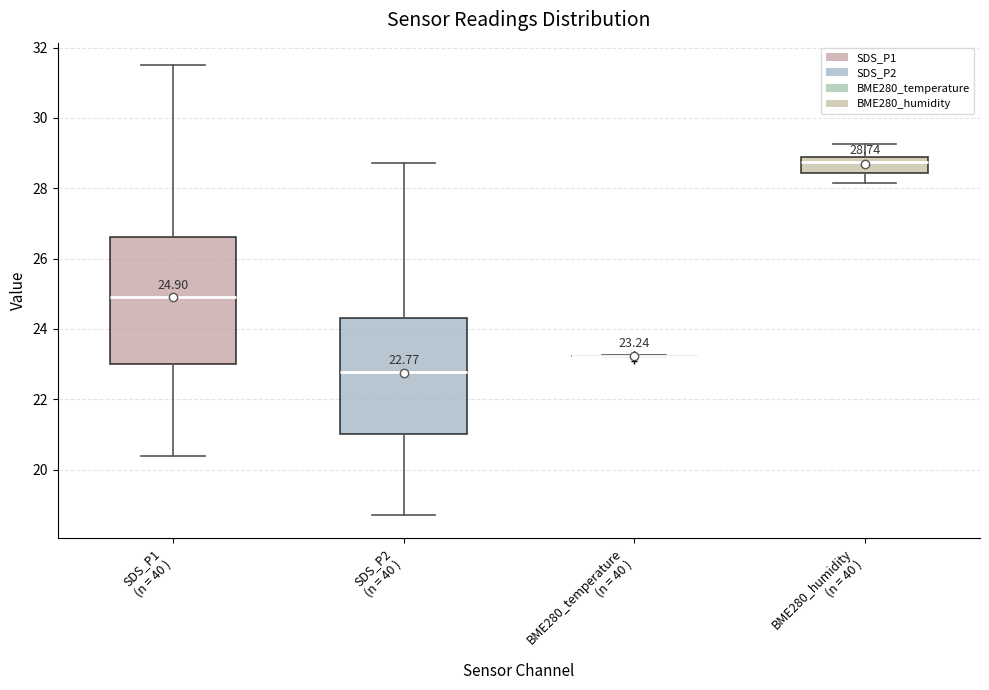

Comparing the boxes themselves (not the whiskers), which one is the tallest?

SDS_P1 (n = 40 )